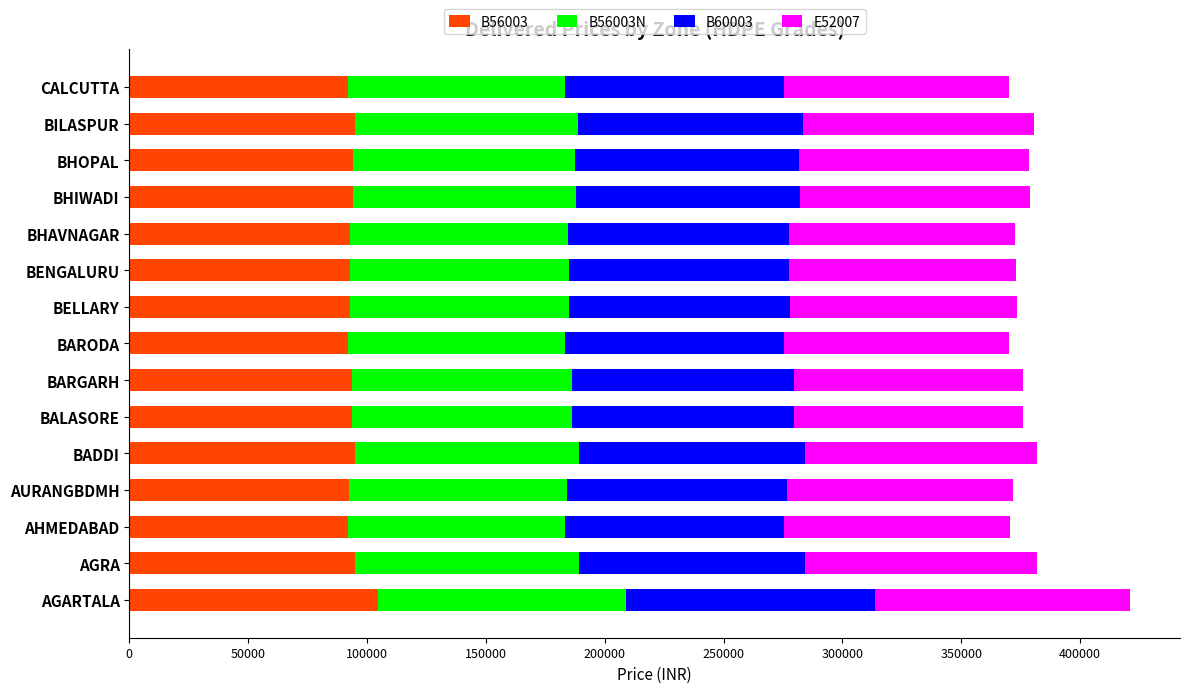

What is the sum of the B56003 values at AHMEDABAD and AGARTALA?

196935